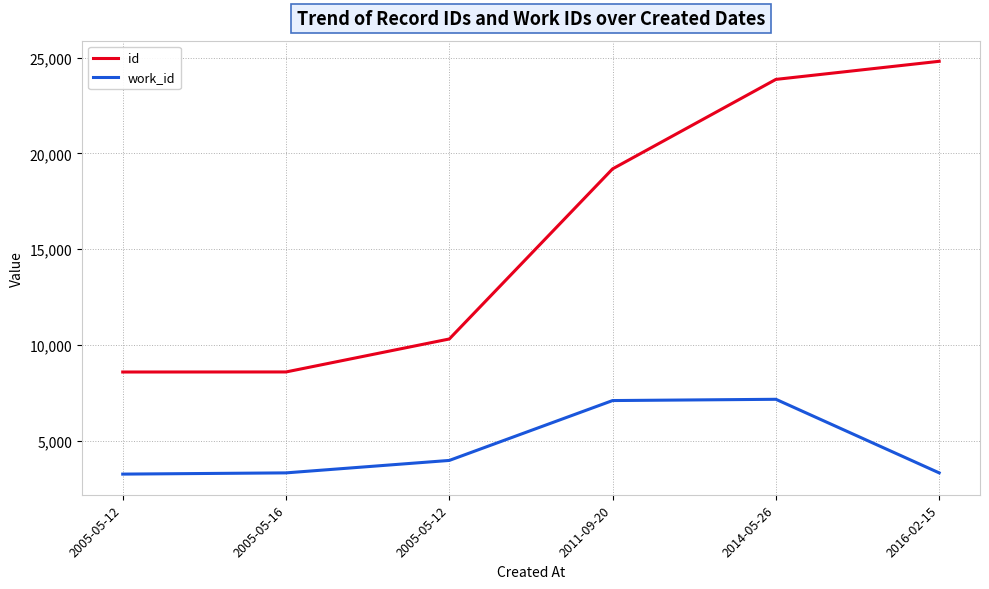

Is this an area chart (filled region under the line)?

No